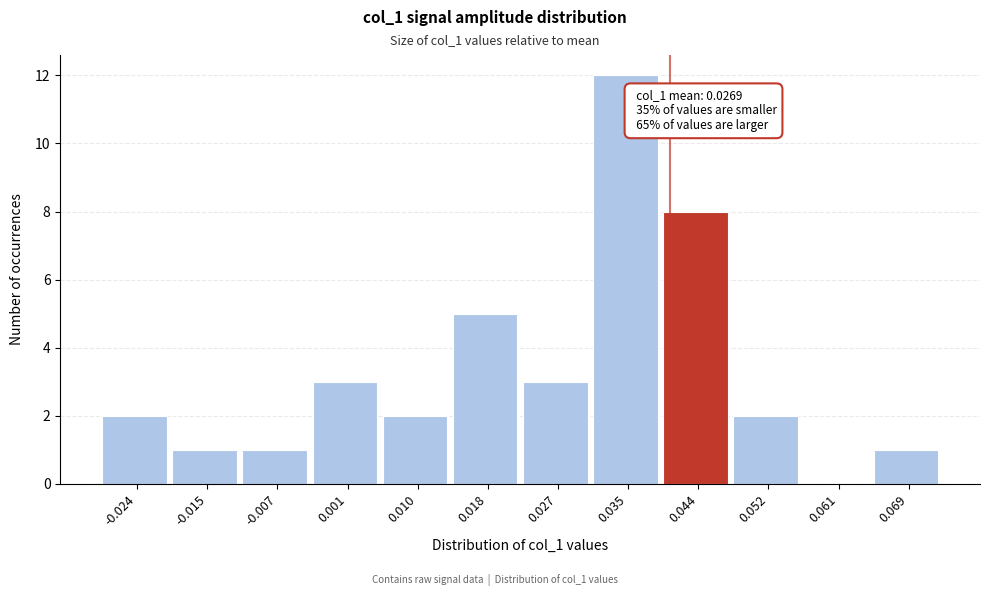

Which range on the x-axis has the tallest bar?

0.031 to 0.039